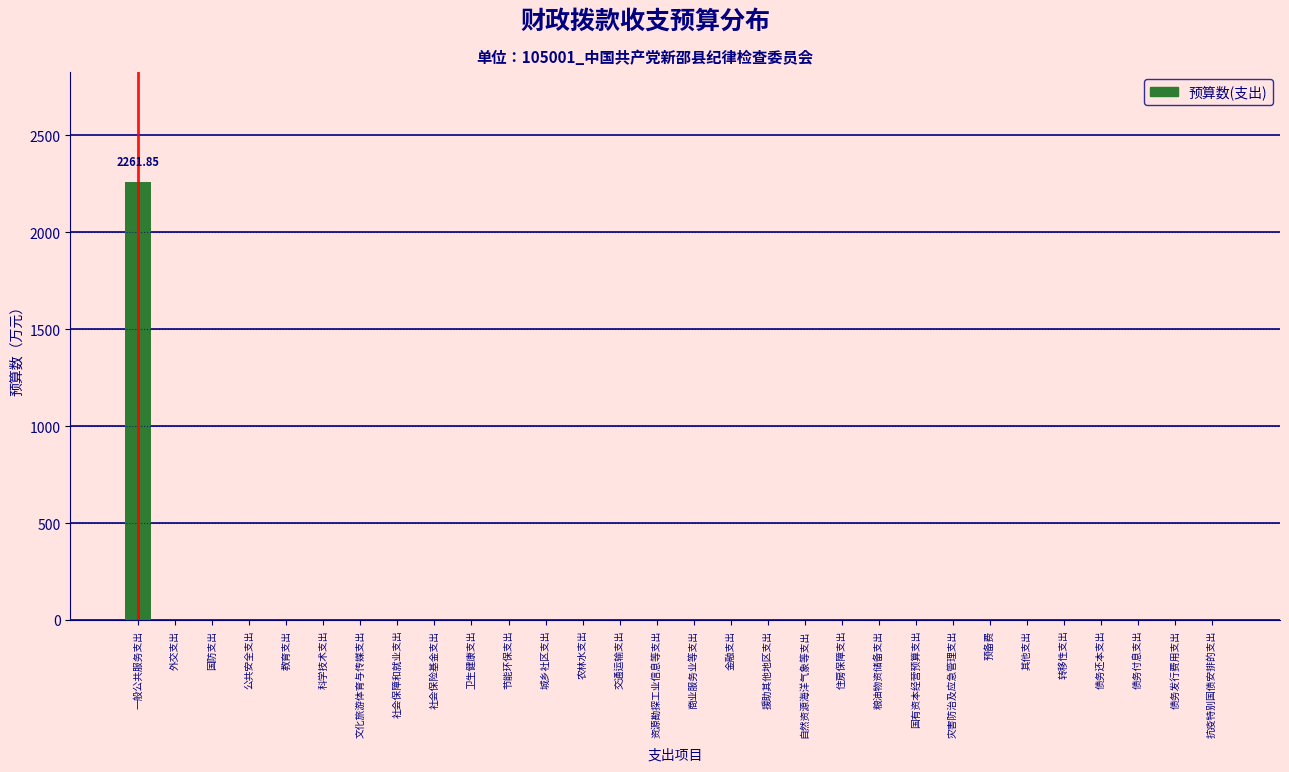

Which category has the highest value across all series?

一般公共服务支出